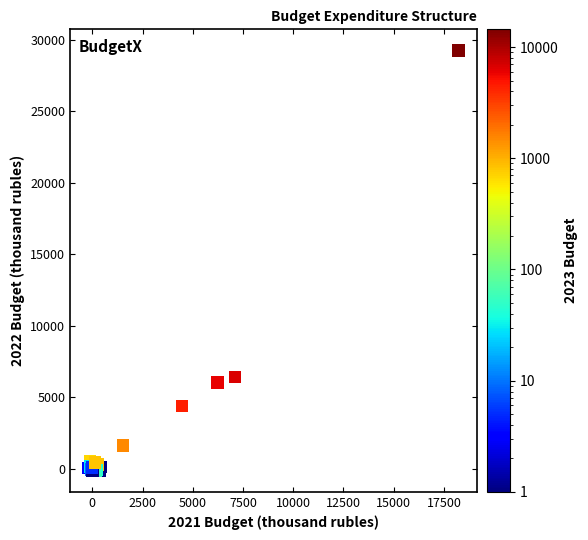

What Y value in the scatter plot is closest to 14543?

6427.4